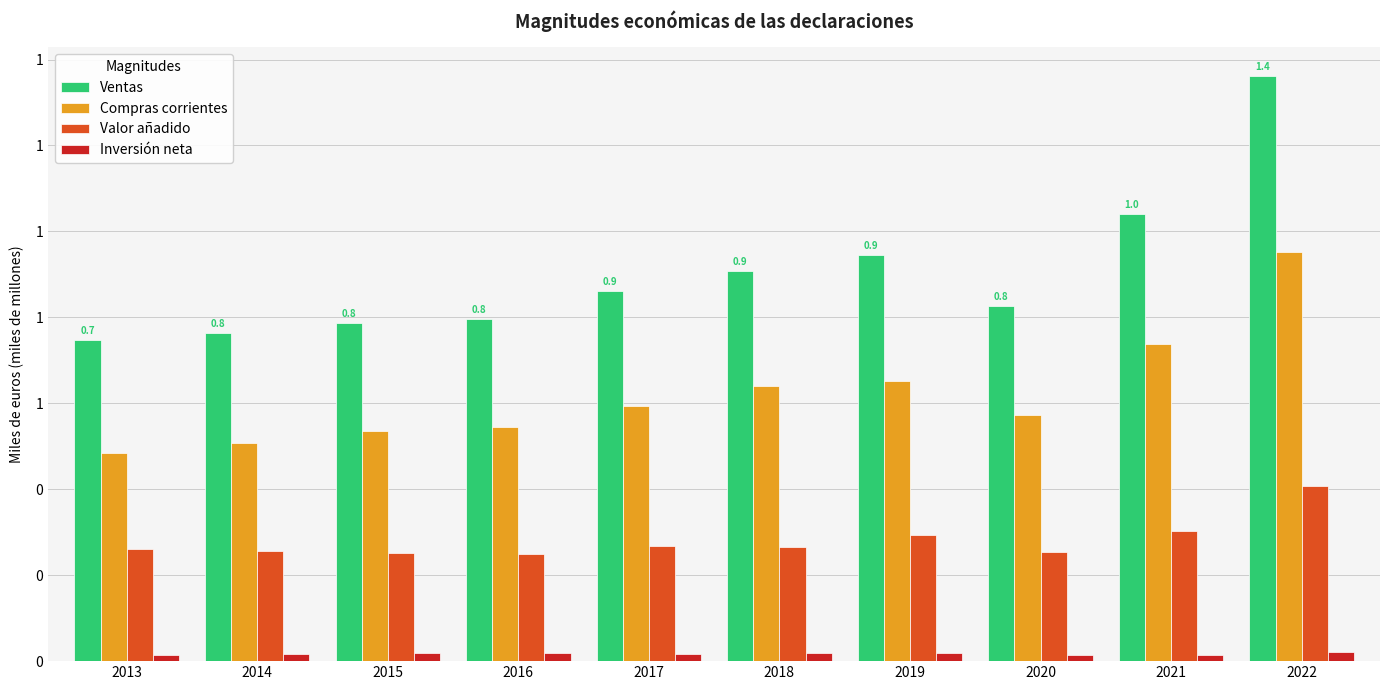

Is it true that Compras corrientes equals 1.0 at 2017?

False